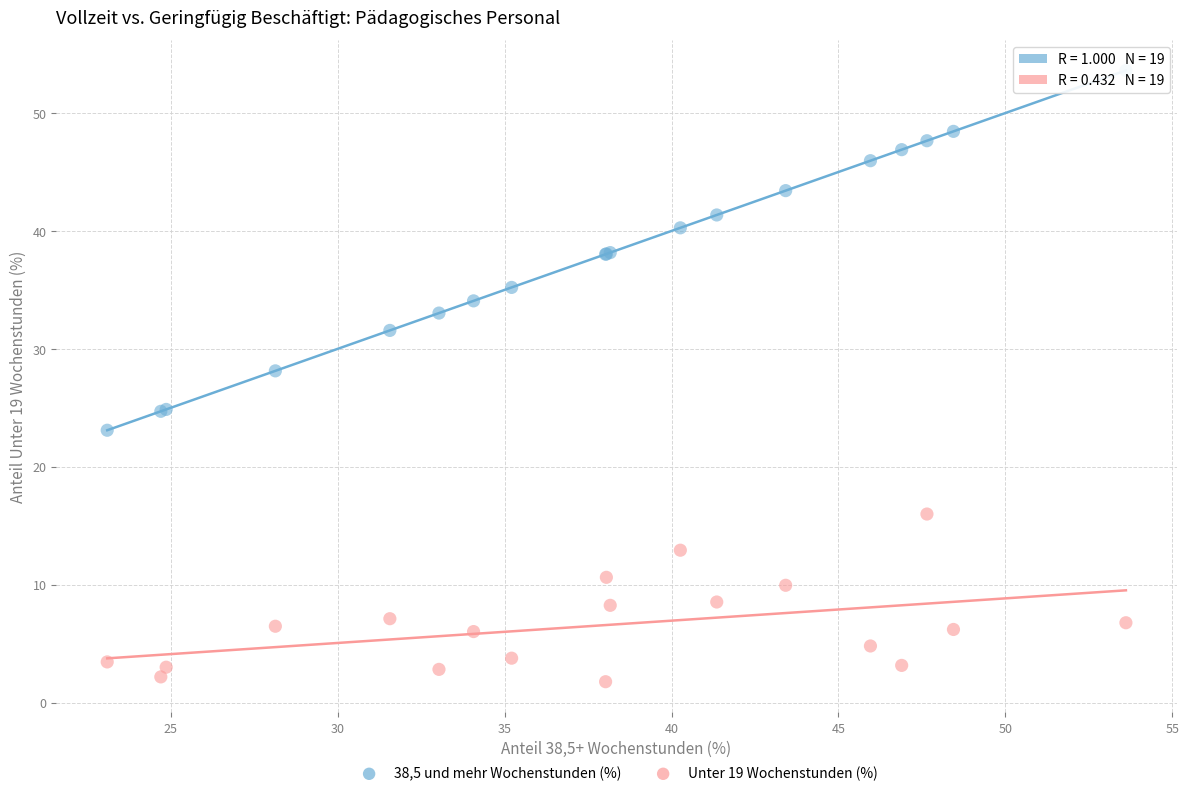

Which series contains the lowest Y value?

Unter 19 Wochenstunden (%)